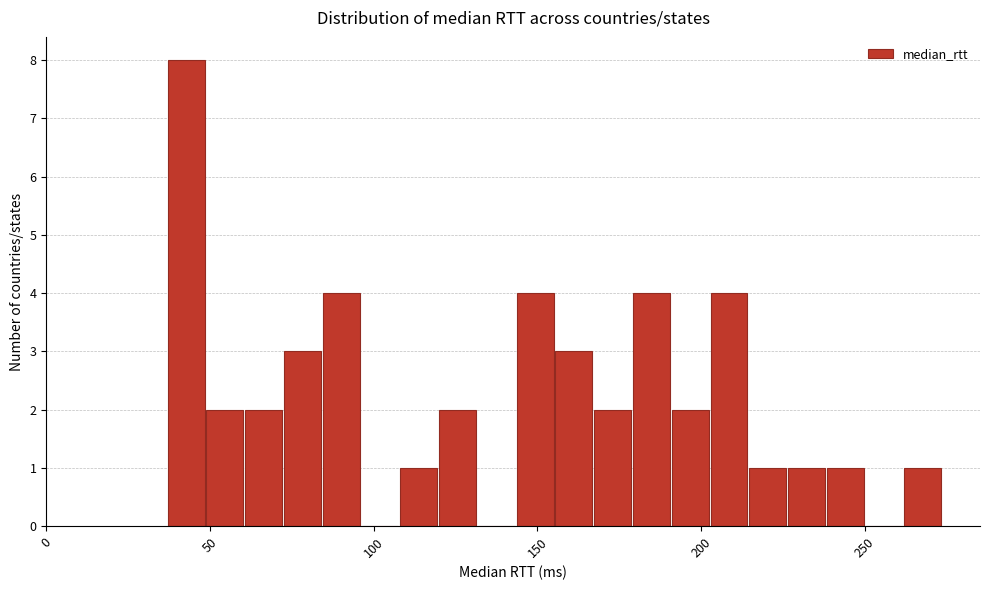

Read against the x-axis, roughly where is the centre of the tallest bar?

45